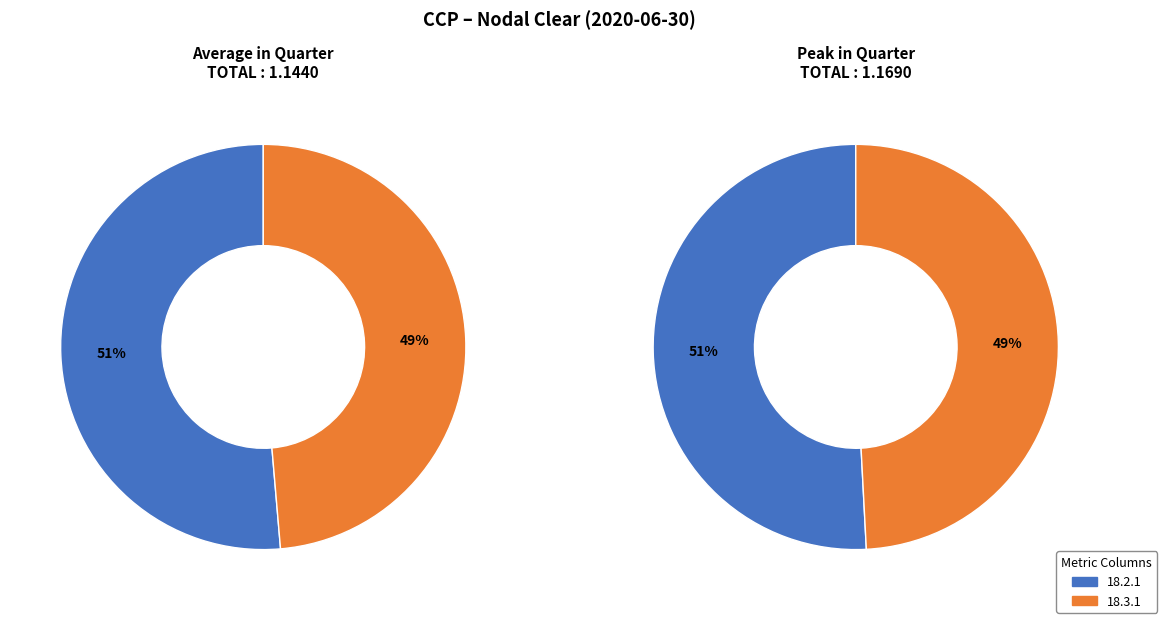

Which slice is the smallest?

18.3.1